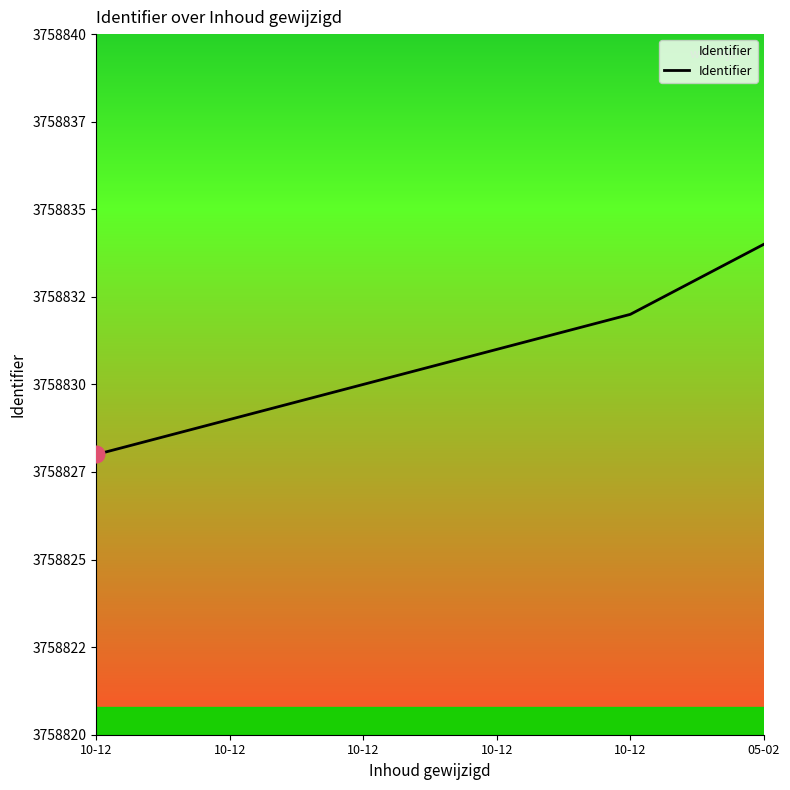

Is this an area chart (filled region under the line)?

Yes